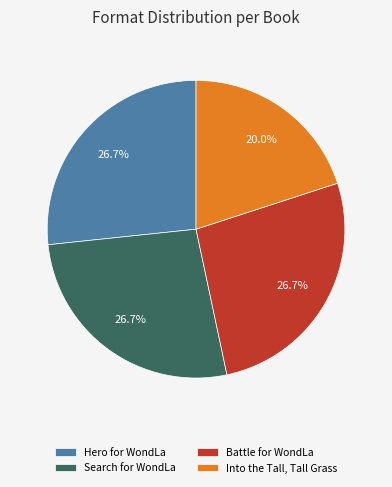

To the nearest percent, what is the combined percentage of Hero for WondLa and Battle for WondLa?

53%